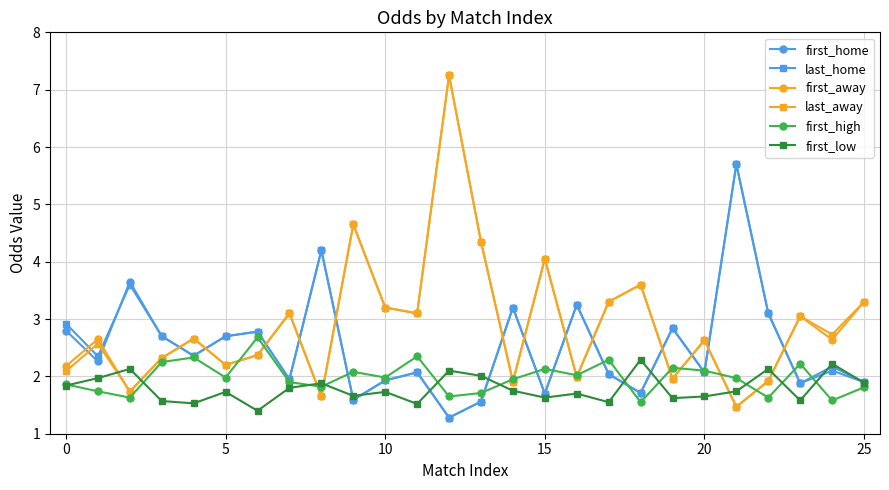

What is the smallest value displayed?

1.3